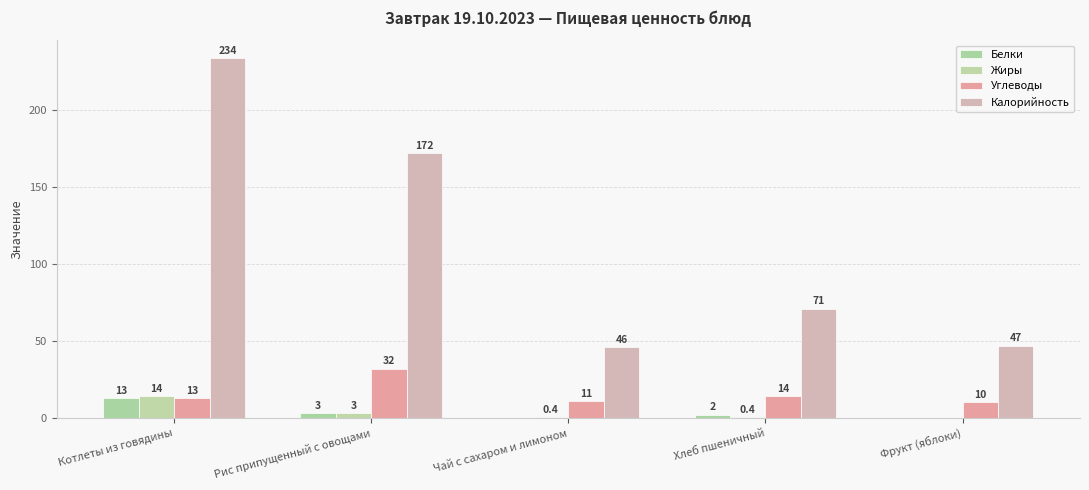

Is the value of Углеводы at Котлеты из говядины greater than the value of Белки at Чай с сахаром и лимоном?

Yes